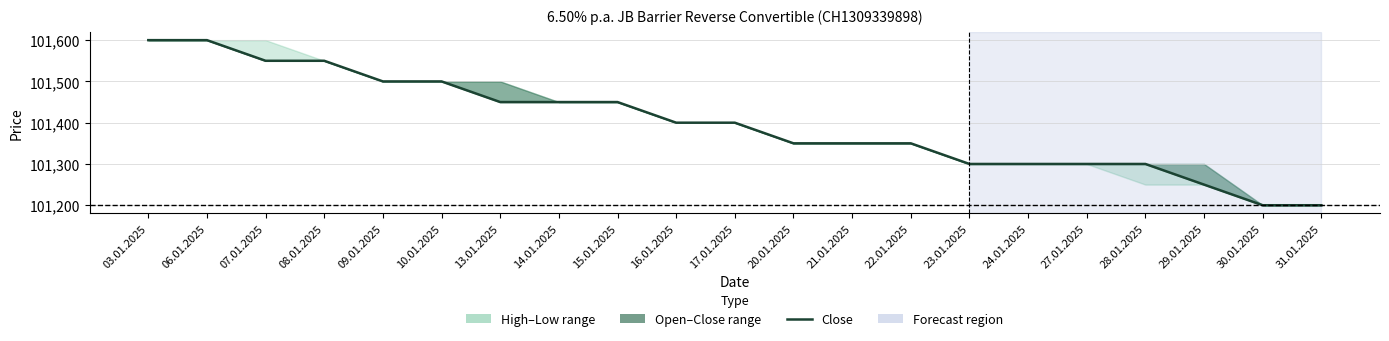

Reading left to right, list all the values displayed in this chart.

101600	101600	101550	101550	101500	101500	101450	101450	101450	101400	101400	101350	101350	101350	101300	101300	101300	101300	101250	101200	101200